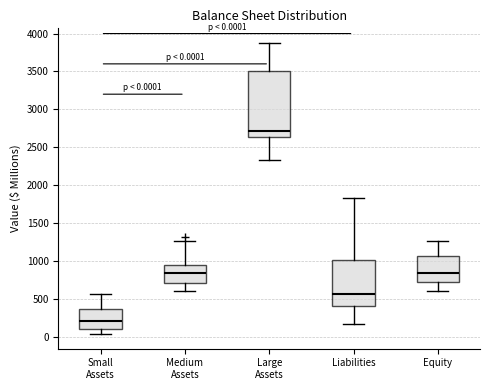

Which box is the tallest, from its lower edge to its upper edge?

Large Assets